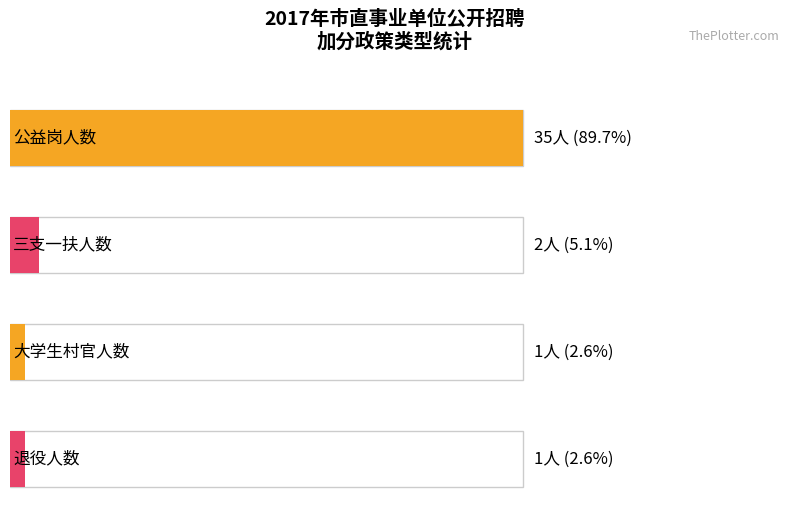

What is the difference between the maximum and minimum values?

34